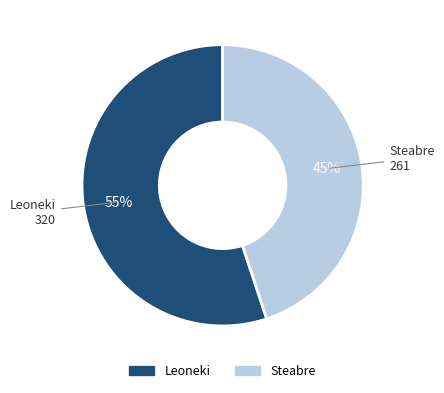

Rank the categories by value from highest to lowest.

Leoneki, Steabre